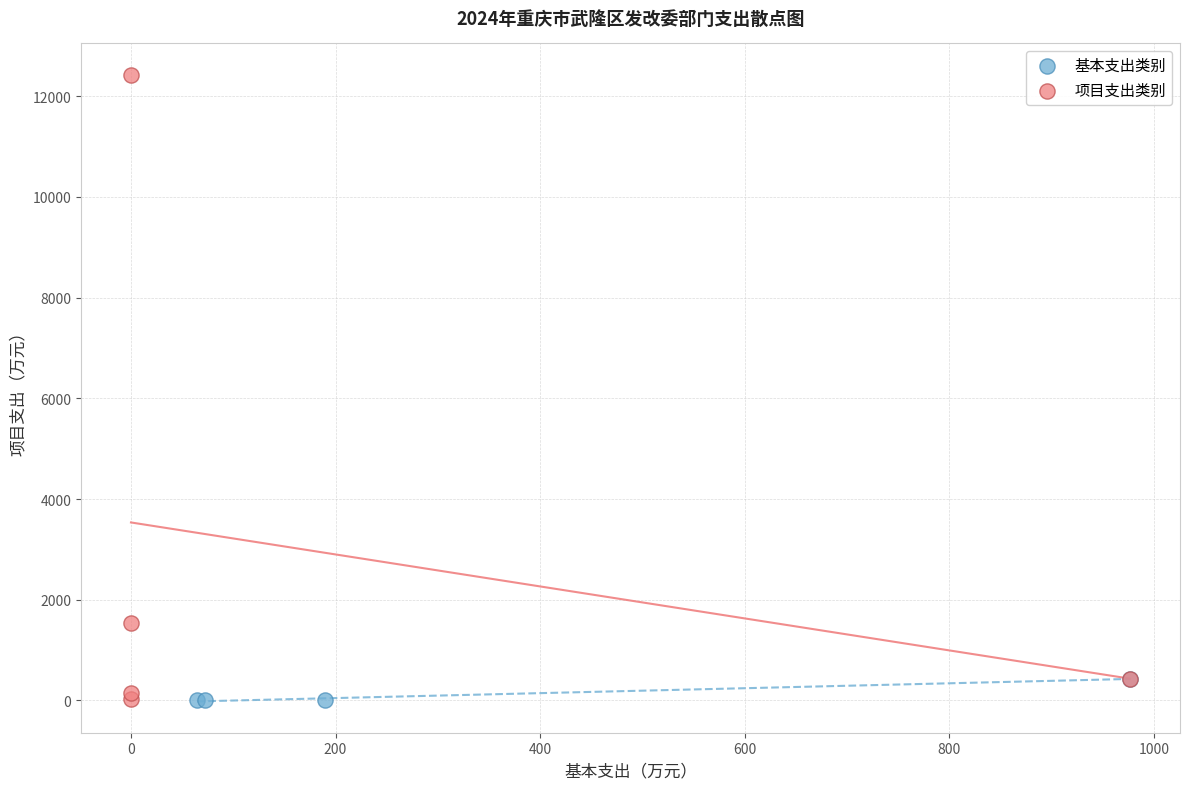

What are all the series names shown in the legend?

基本支出类别, 项目支出类别